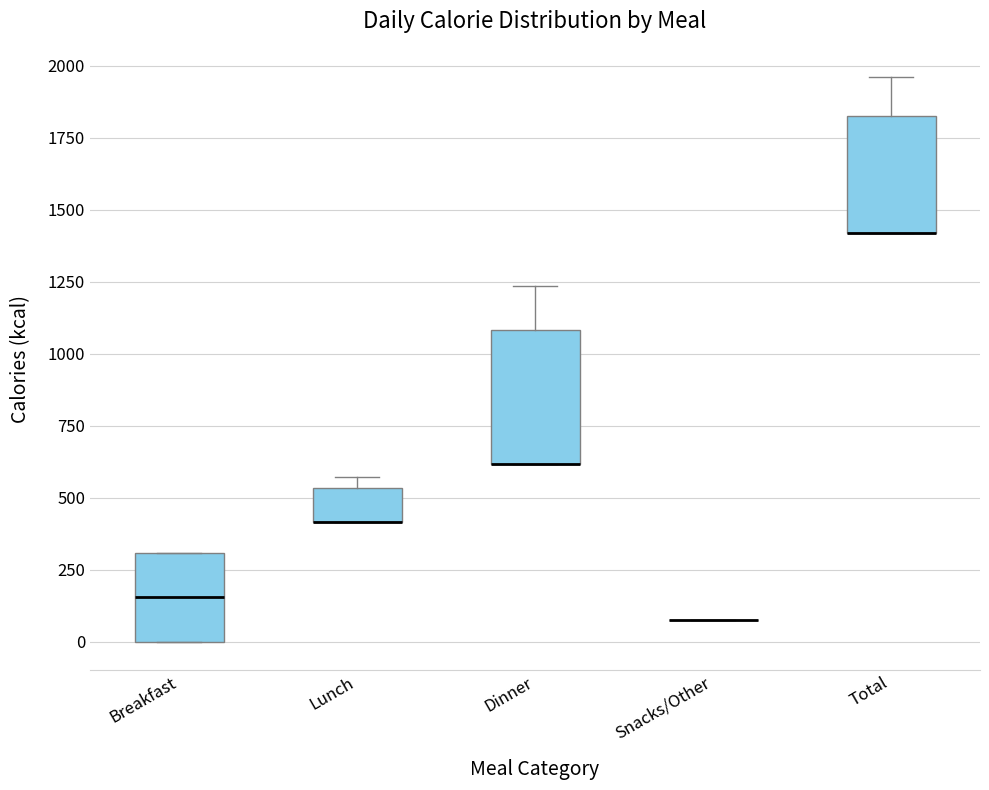

Reading left to right, transcribe this box plot: for each box, give where its median line is, the range the box spans, and where its two whiskers end, as read against the y-axis. The values are not printed on the chart, so give them approximately, as read against the axis.

Breakfast: median 150, box 0 to 300, whiskers 0 to 300
Lunch: median 400 (drawn on the box's lower edge), box 400 to 550, whiskers 400 to 550 (just above the box's upper edge)
Dinner: median 600 (drawn on the box's lower edge), box 600 to 1100, whiskers 600 to 1250
Snacks/Other: box collapsed to a line at 100, whiskers 100 to 100
Total: median 1400 (drawn on the box's lower edge), box 1400 to 1800, whiskers 1400 to 1950